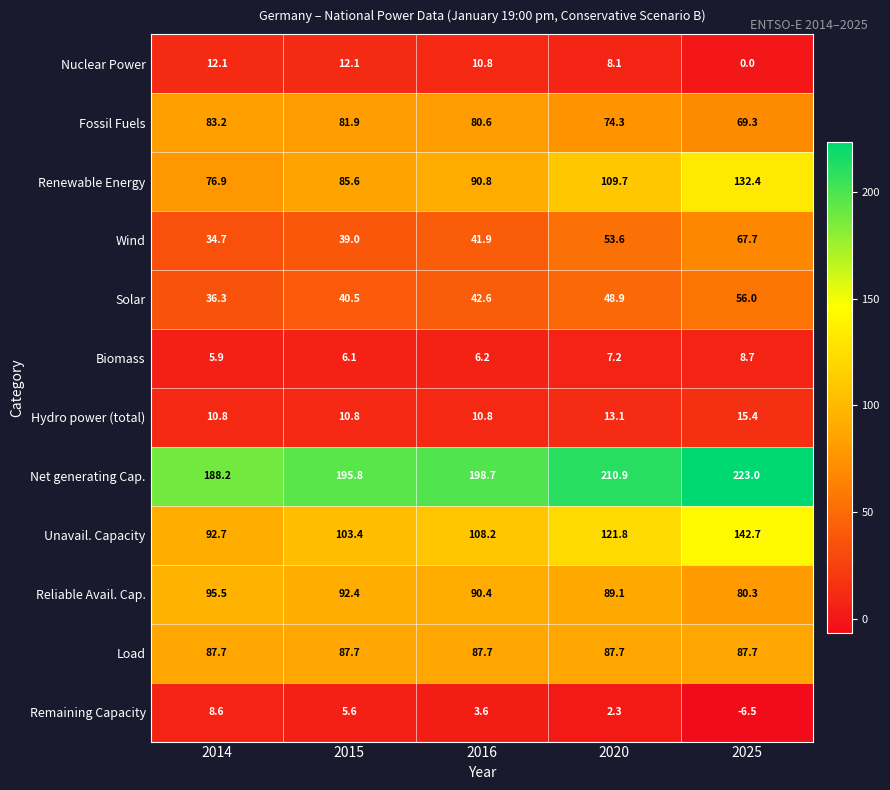

Is it true that Unavail. Capacity equals 108.2 at 2016?

True